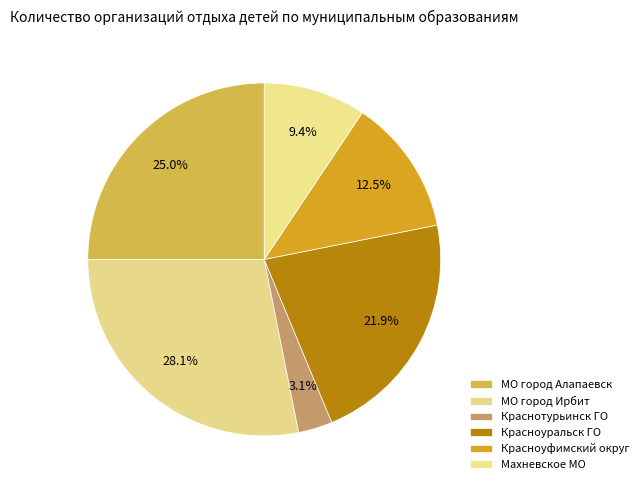

What percentage is the Краснотурьинск ГО slice, to the nearest percent?

3%